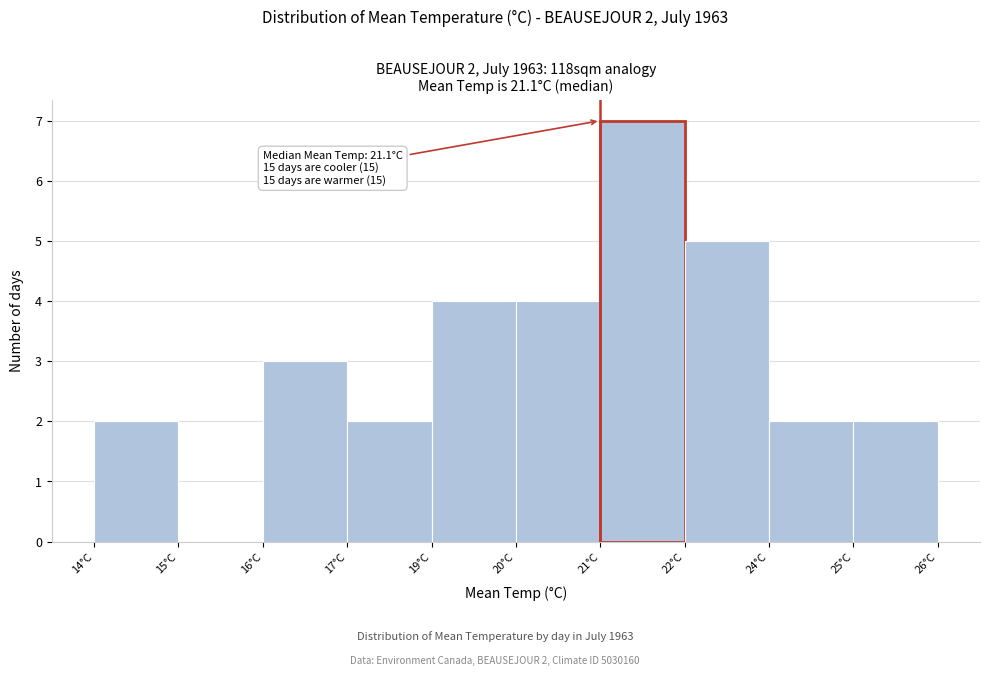

Reading right to left, extract all data points from this chart.

25°C=2	24°C=2	22°C=5	21°C=7	20°C=4	19°C=4	17°C=2	16°C=3	15°C=0	14°C=2